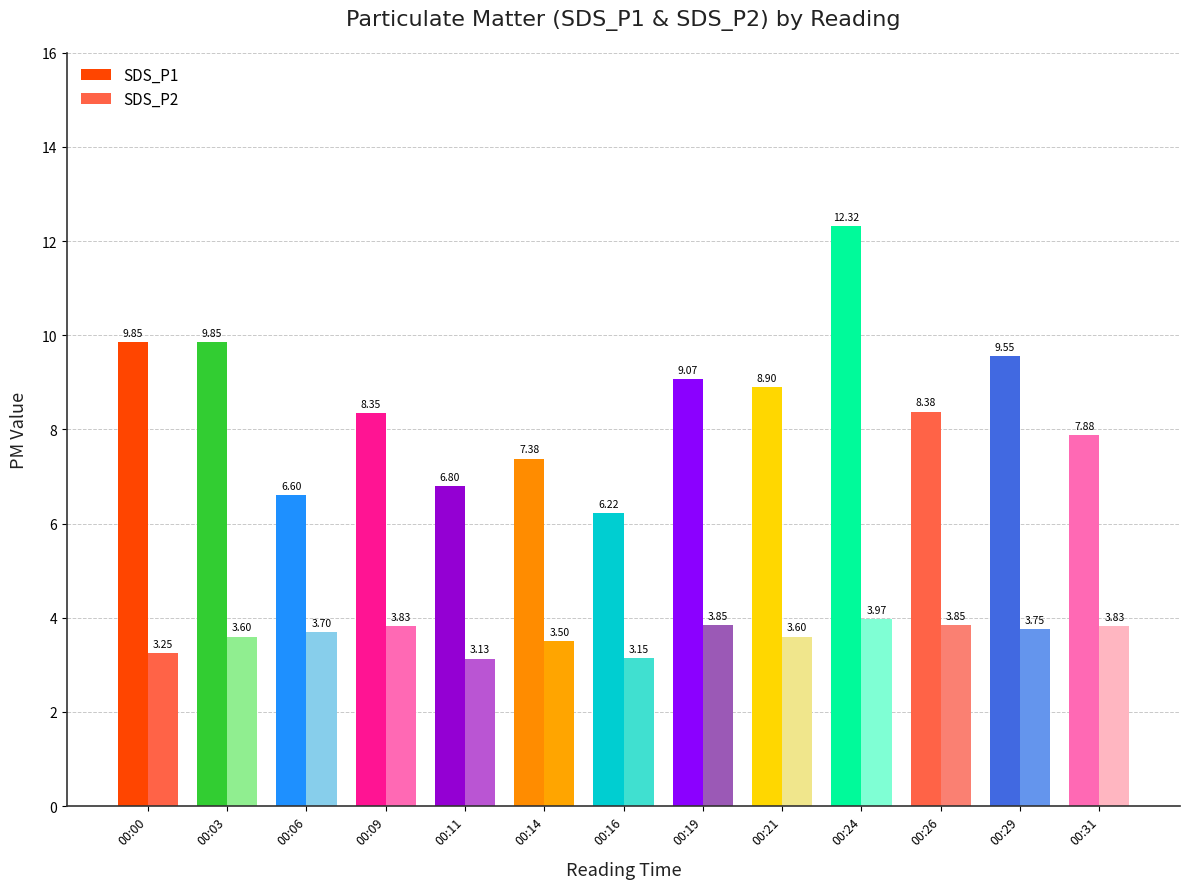

What is the value of the SDS_P1 bar at the 1st from the left?

9.8